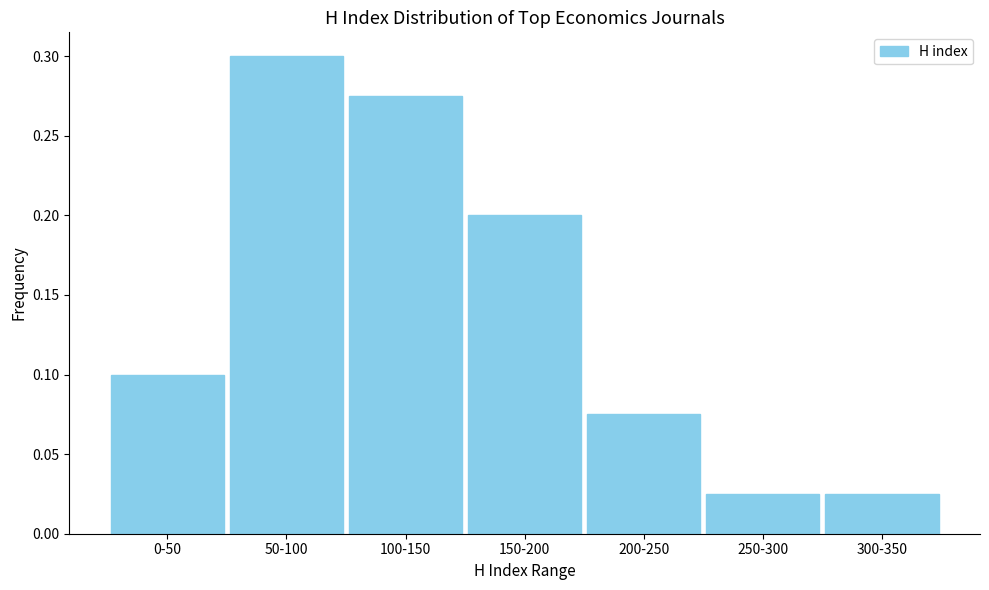

What position from the right is 300-350?

1